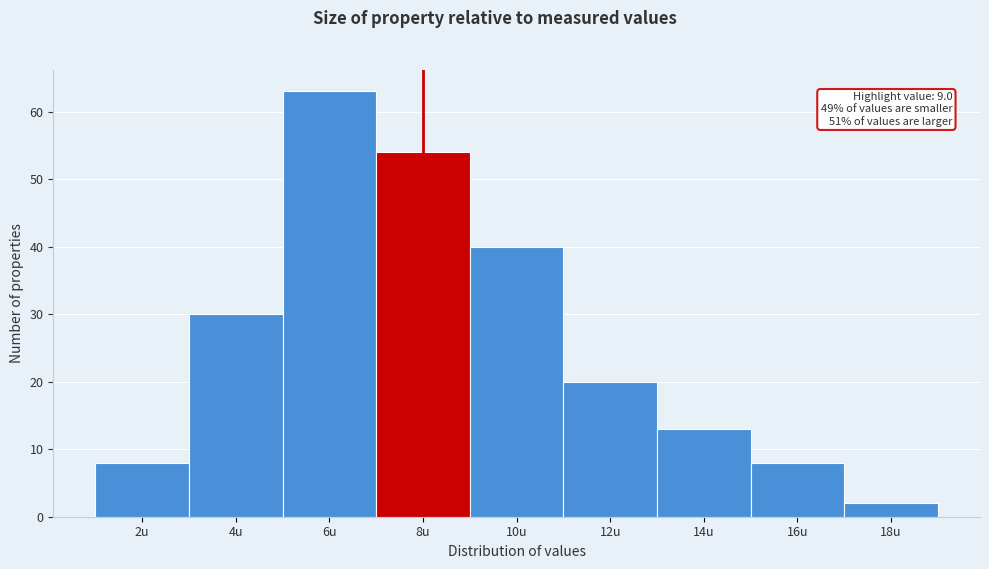

Reading left to right, list all the values displayed in this chart.

2u=8	4u=30	6u=63	8u=54	10u=40	12u=20	14u=13	16u=8	18u=2